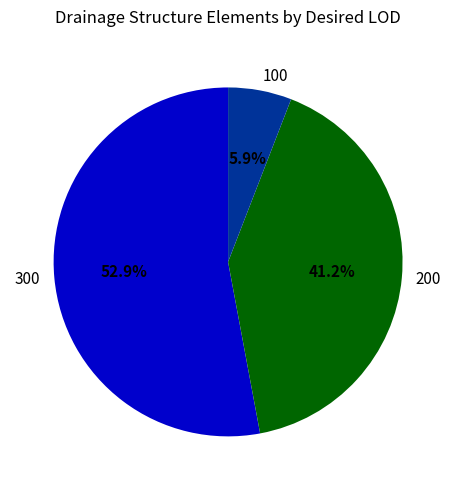

Which category has the smallest portion of the pie?

100